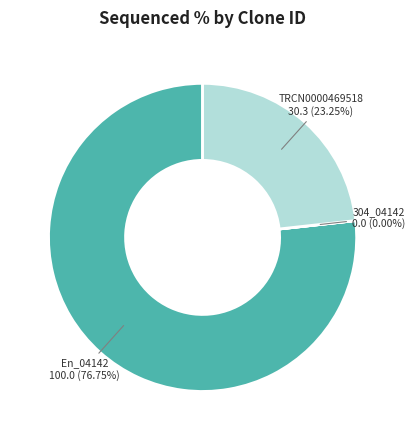

Does any single category account for the majority?

Yes